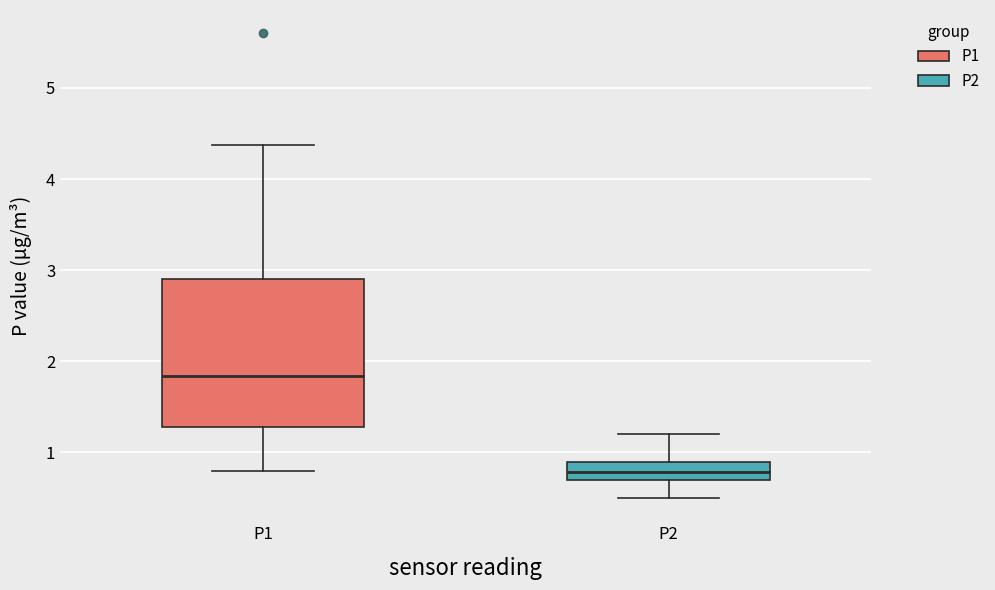

Reading left to right, read every box against the y-axis: the position of its median line, the range the box covers, and the ends of its whiskers. The values are not printed on the chart, so give them approximately, as read against the axis.

P1: median 1.8, box 1.3 to 2.9, whiskers 0.8 to 4.4
P2: median 0.8, box 0.7 to 0.9, whiskers 0.5 to 1.2